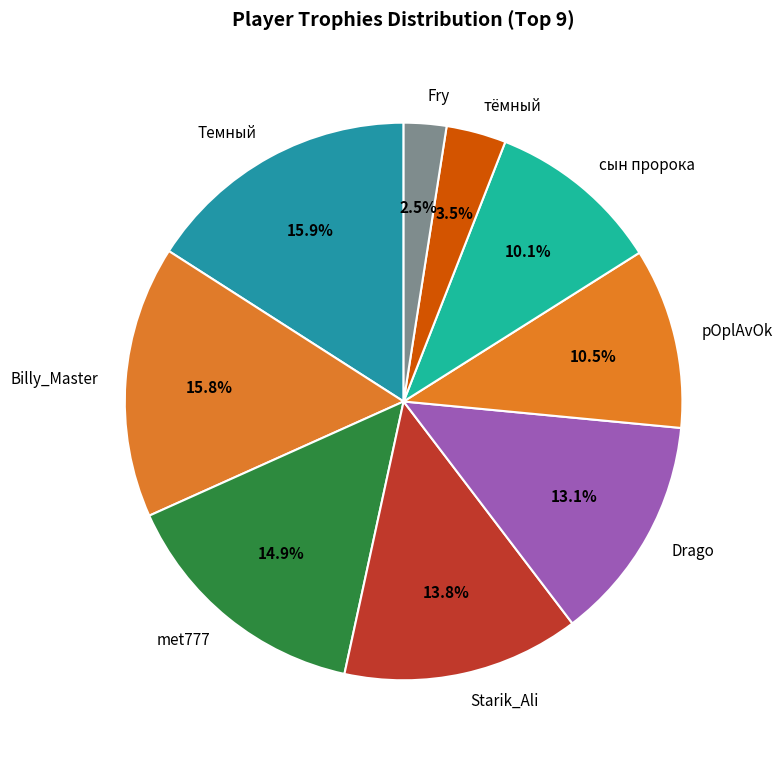

Does Starik_Ali represent more than half of the total?

No